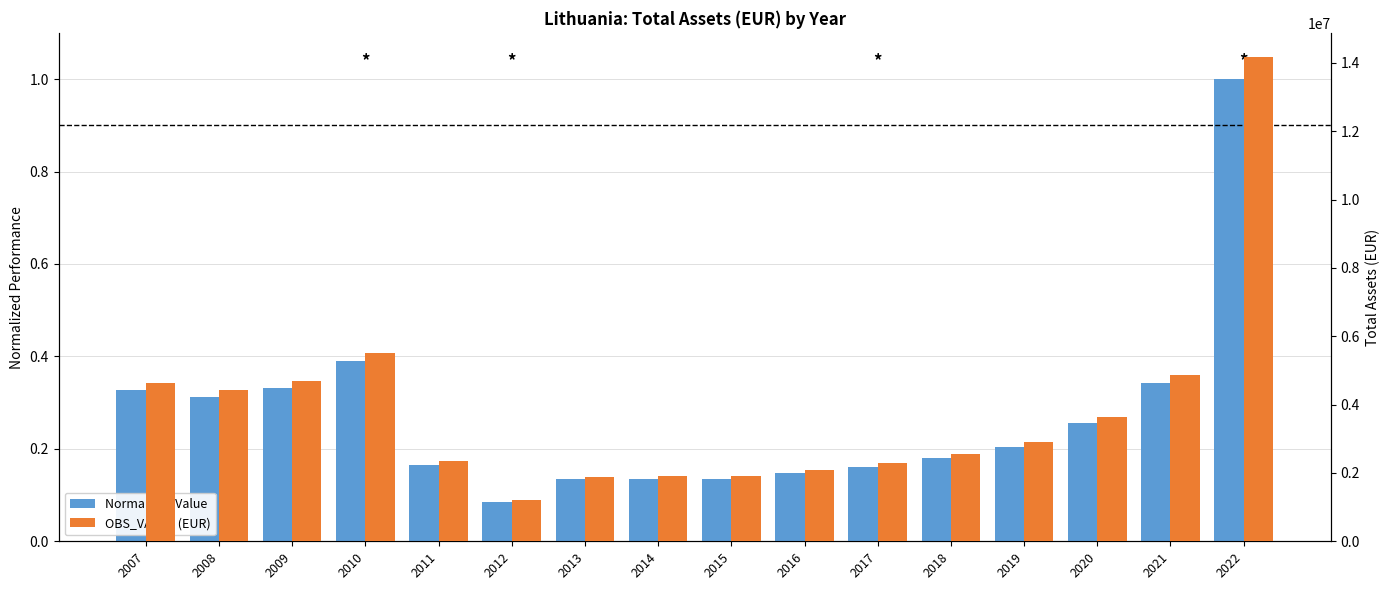

How many series are shown in this chart?

2